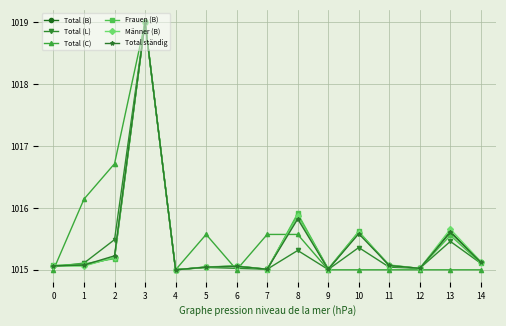

Where do Total (C) and Total (B) first cross each other?

0 and 1